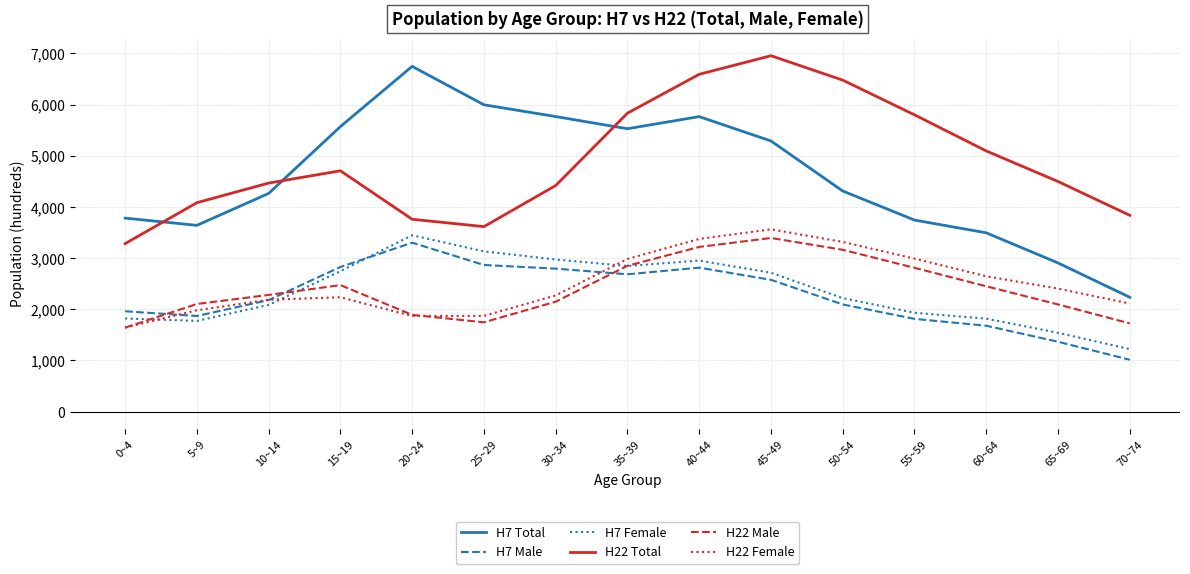

What is the maximum value shown in the chart?

6955